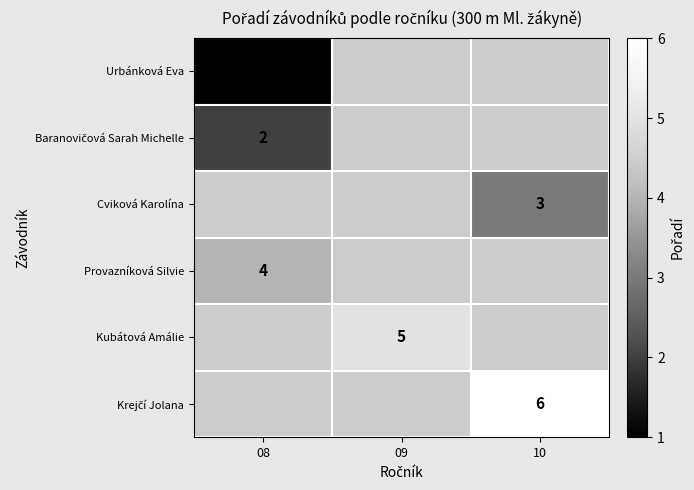

How many data points does each series have?

3